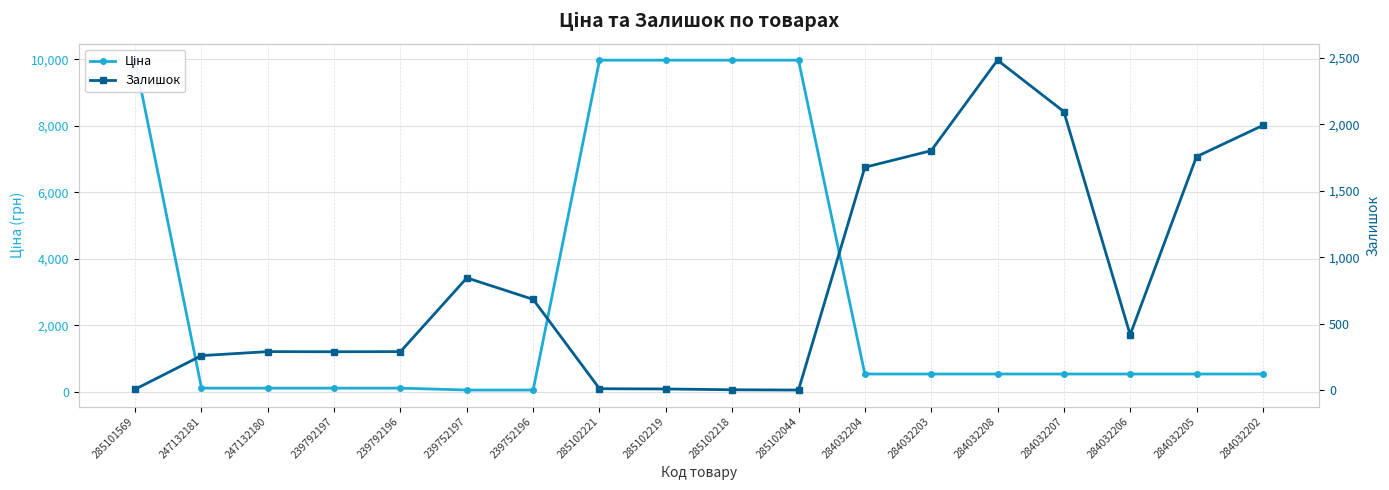

Reading left to right, what are all the values shown in this chart?

Ціна: 285101569=9975.0	247132181=114.1	247132180=114.1	239792197=114.1	239792196=114.1	239752197=57.0	239752196=57.0	285102221=9975.0	285102219=9975.0	285102218=9975.0	285102044=9975.0	284032204=539.0	284032203=539.0	284032208=539.0	284032207=539.0	284032206=539.0	284032205=539.0	284032202=539.0
Залишок: 285101569=7.0	247132181=260.0	247132180=290.0	239792197=289.0	239792196=290.0	239752197=845.0	239752196=683.0	285102221=11.0	285102219=9.0	285102218=3.0	285102044=1.0	284032204=1677.0	284032203=1802.0	284032208=2483.0	284032207=2096.0	284032206=417.0	284032205=1757.0	284032202=1992.0